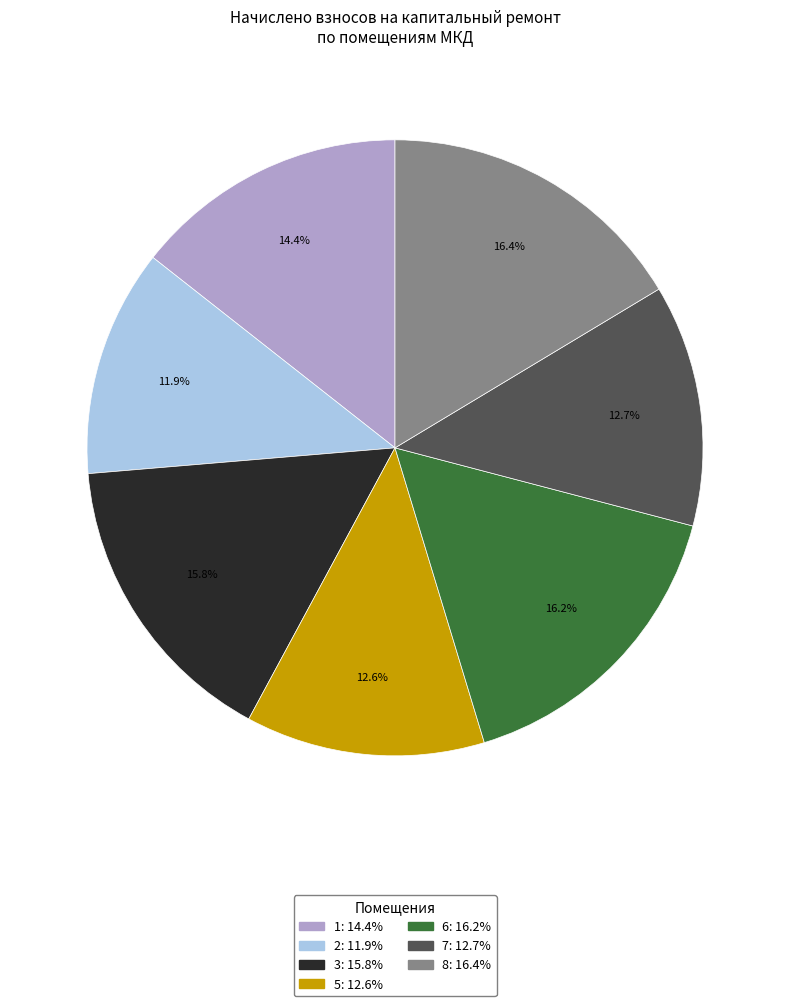

The 6 slice represents 16% of the pie. True or false?

True